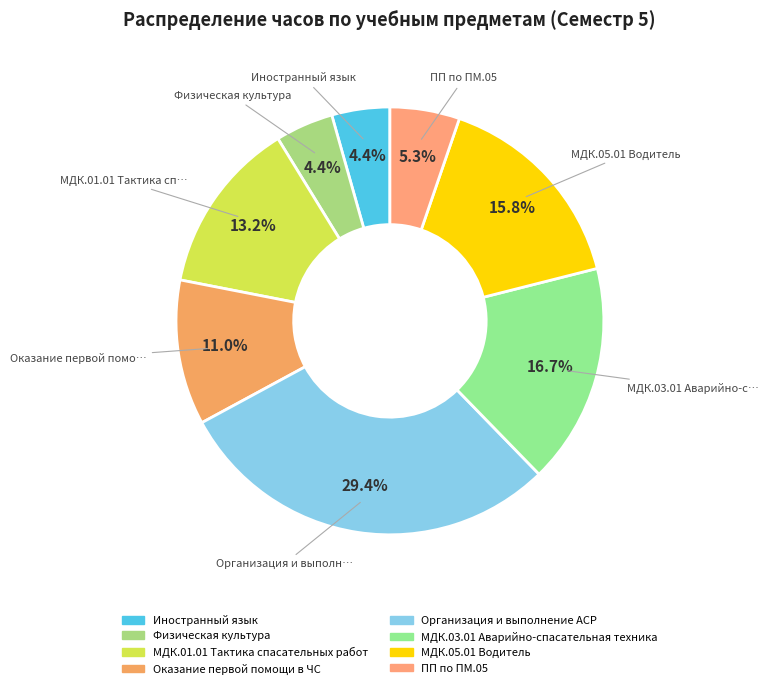

True or false: Физическая культура accounts for 1% of the total.

False